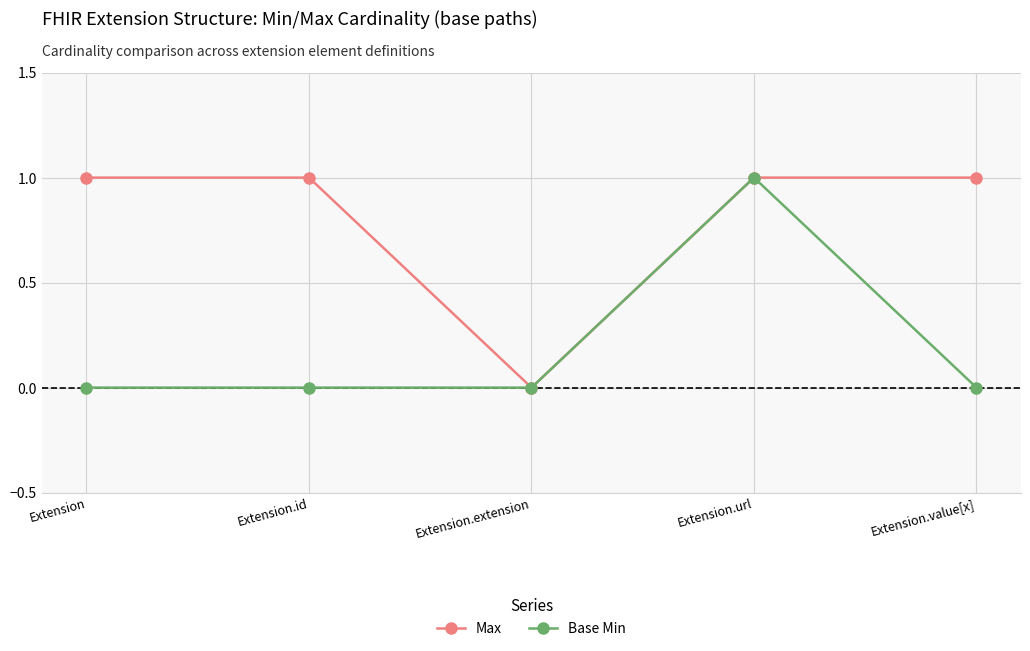

The Max series shows 1 at Extension.id. True or false?

True